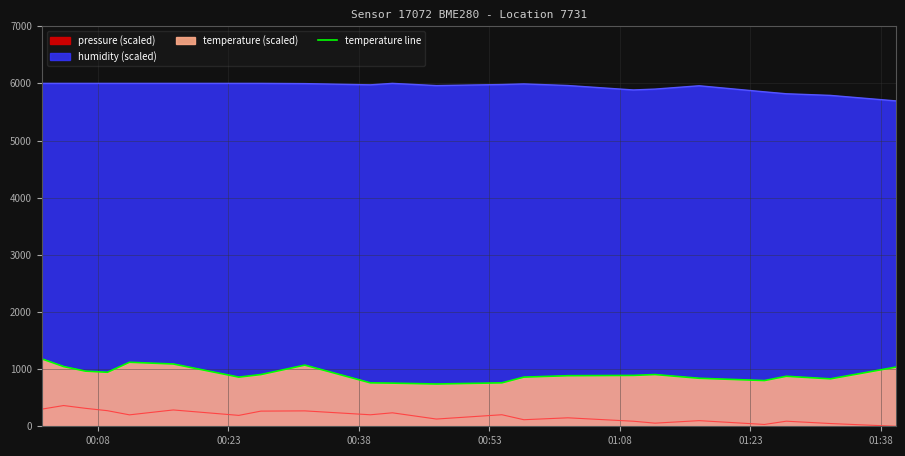

Reading left to right, what are all the values shown in this chart?

1180	1045	965	945	1120	1090	860	905	1070	760	755	740	760	860	885	890	905	840	800	875	830	1035